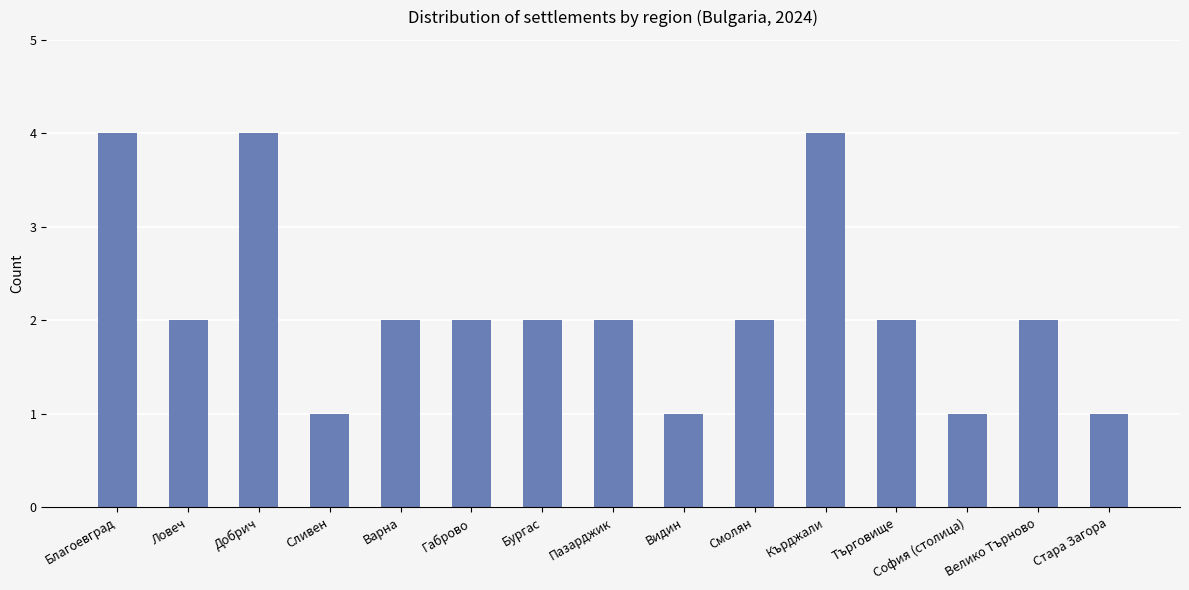

The value at Габрово is 1. True or false?

False